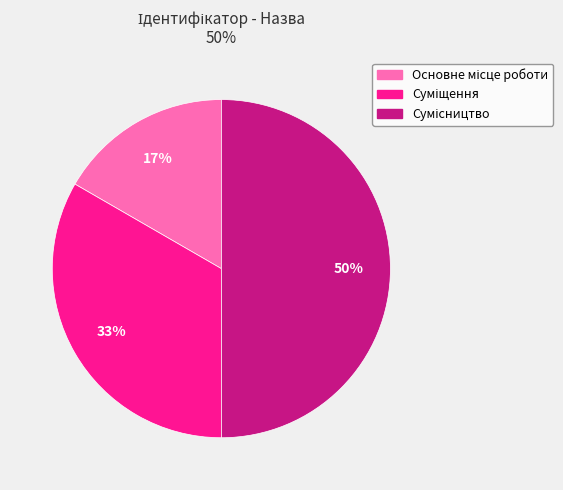

To the nearest percent, what is the difference between the largest and smallest slice percentages?

33%